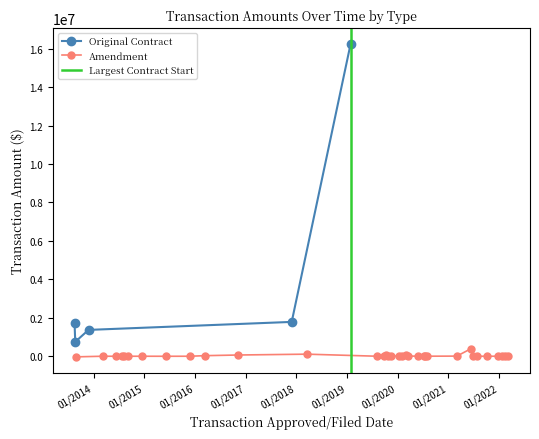

What is the lowest value of the Original Contract series?

749750.0